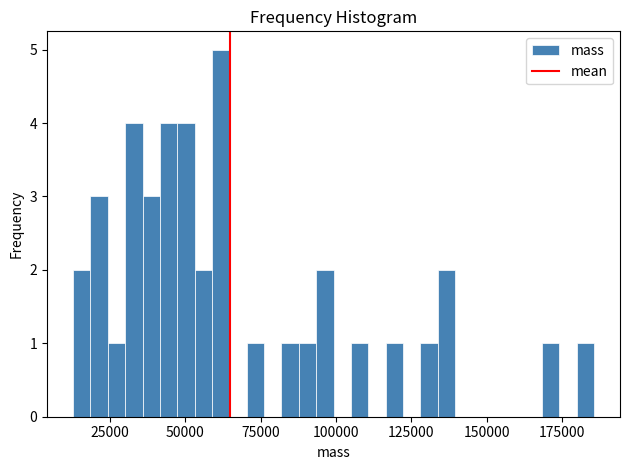

Around what value on the x-axis is the tallest bar? Give the approximate position of its centre, as read against the axis.

60000